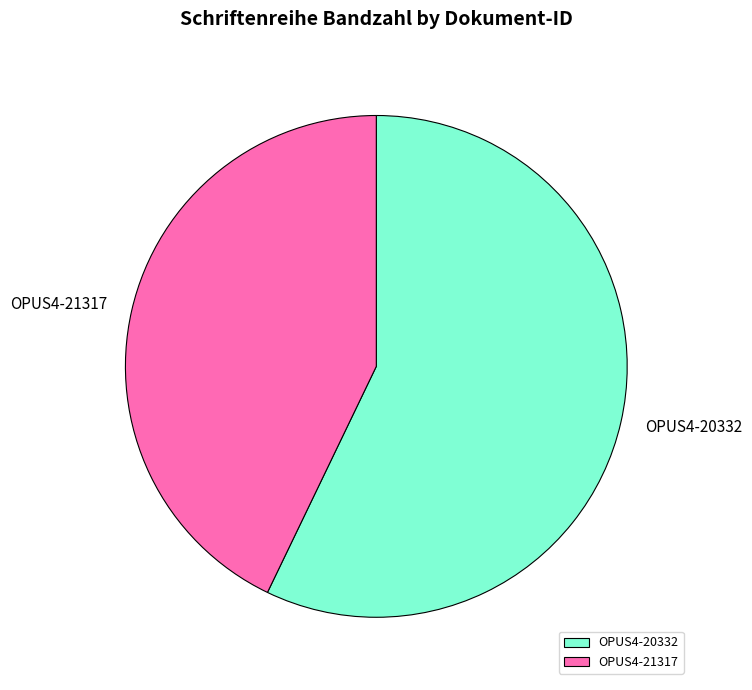

Which slice is the largest?

OPUS4-20332